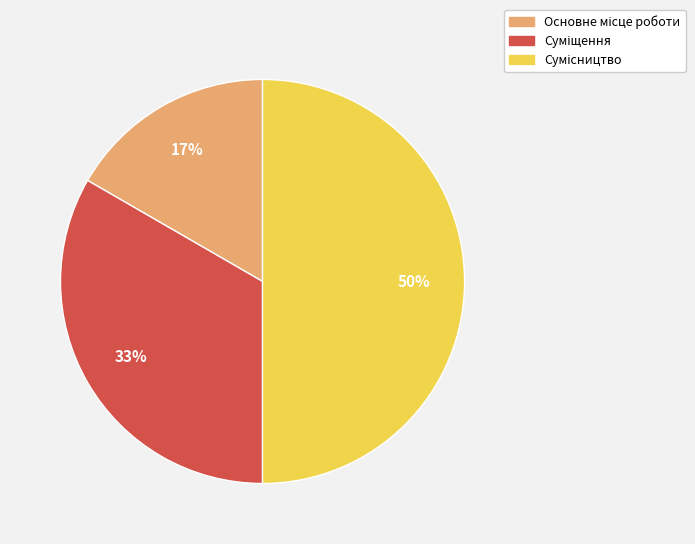

To the nearest percent, what is the difference between the largest and smallest slice percentages?

33%